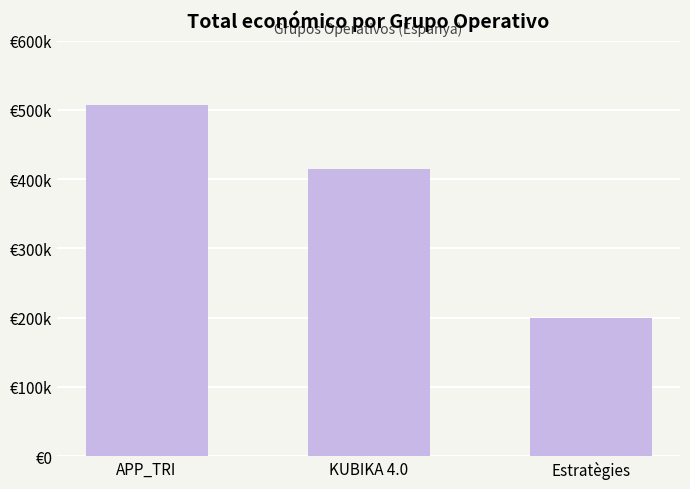

Does the chart contain any negative values?

No